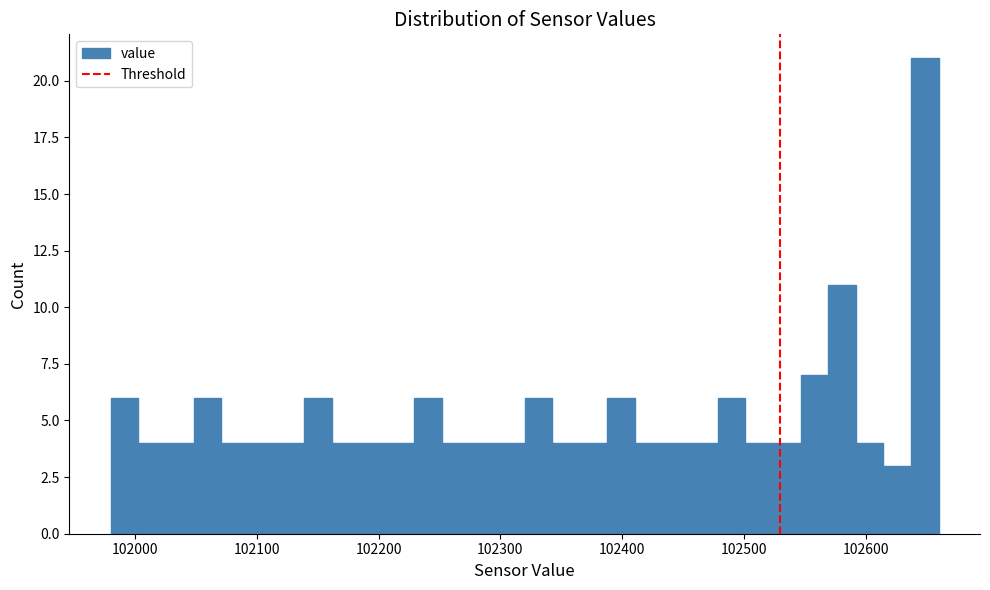

Around what value on the x-axis is the tallest bar? Give the approximate position of its centre, as read against the axis.

102650